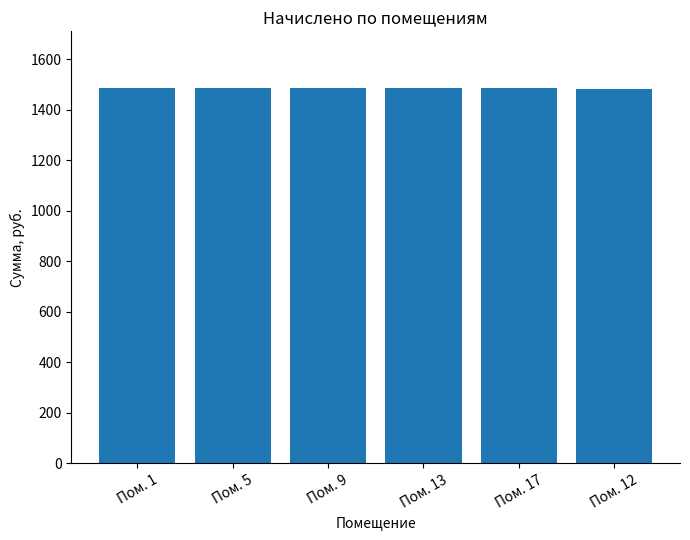

How many bars are there in total?

6